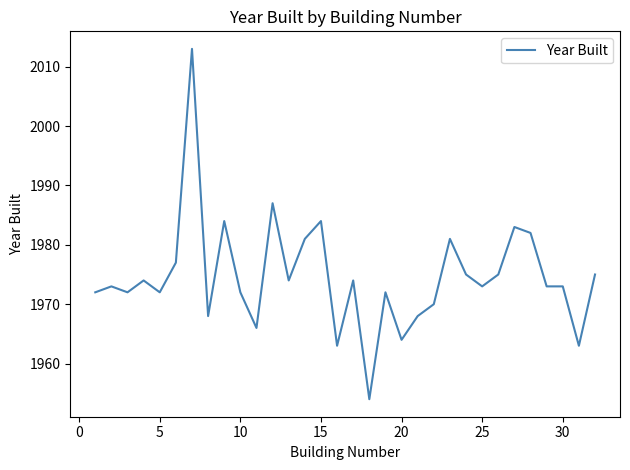

What is the smallest value displayed?

1954